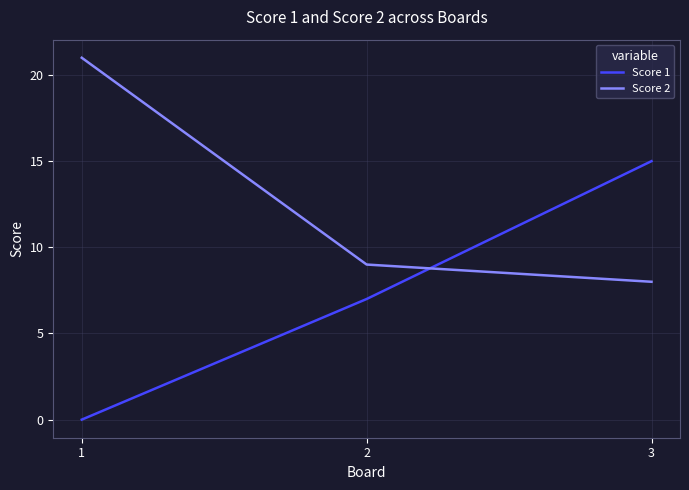

At how many categories does at least one series exceed 17?

1